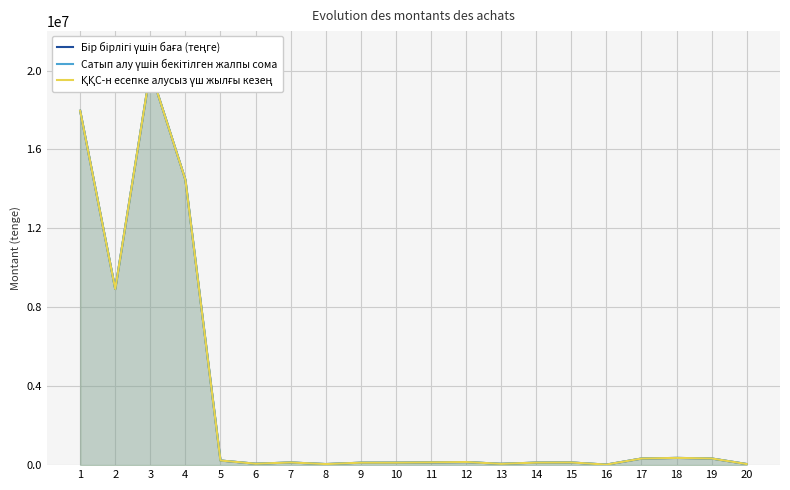

What is the total value across all series at 19?

1014326.8